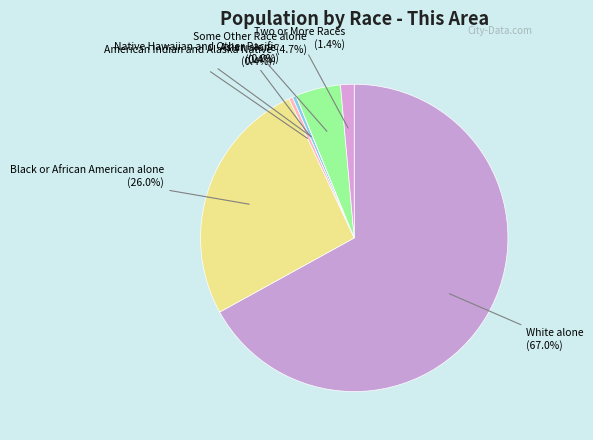

Is there any slice that represents more than half of the pie?

Yes